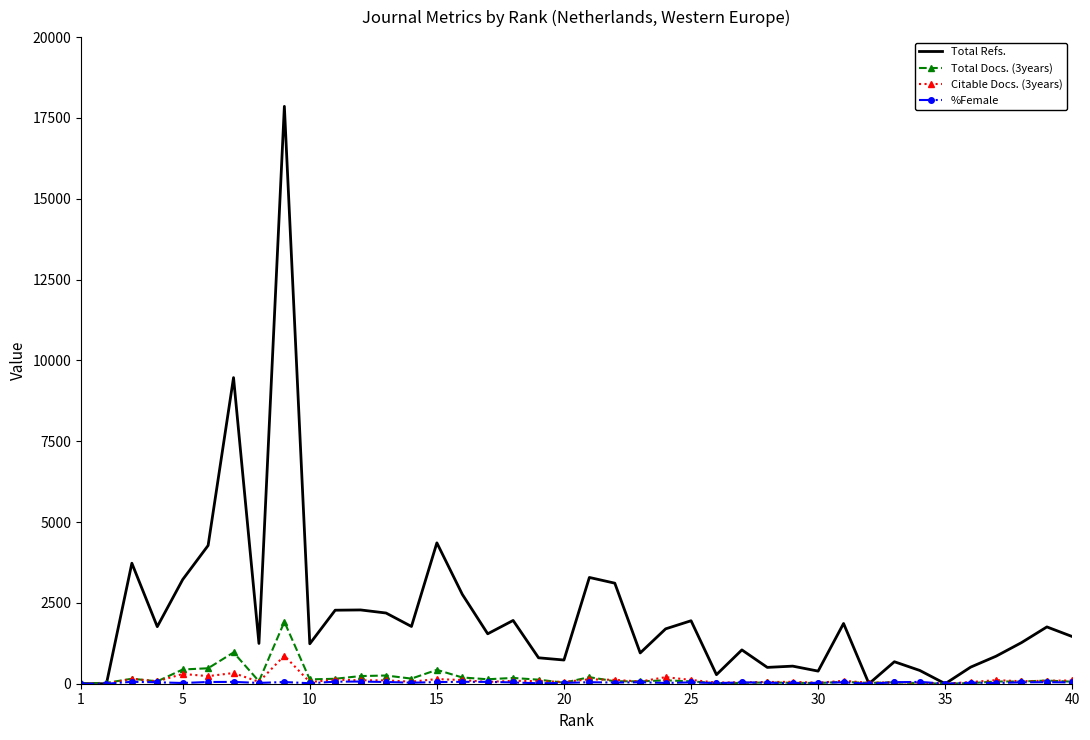

Which series has the largest total across all categories?

Total Refs.